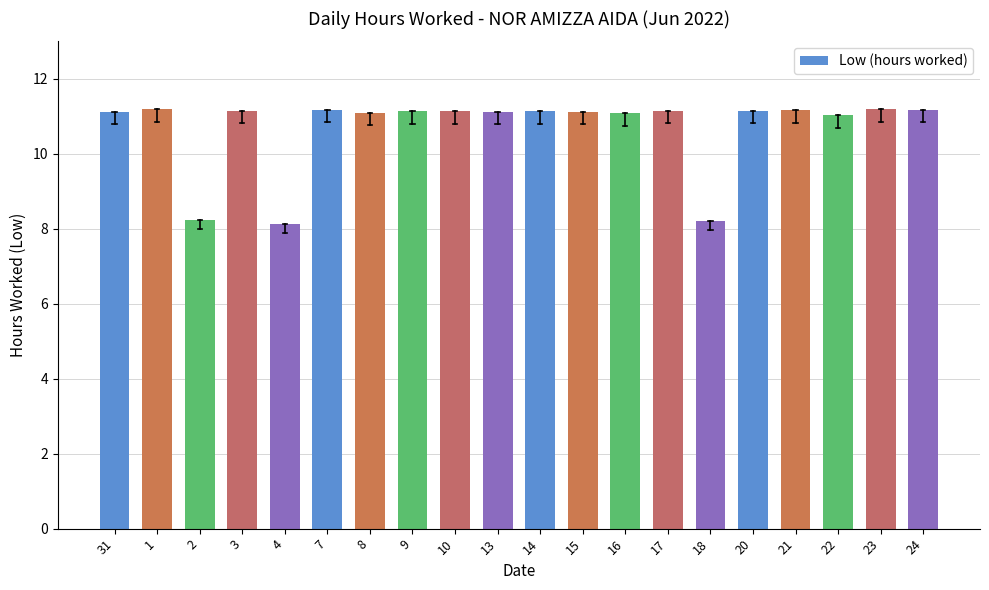

Which has a higher value, 18 or 14?

14